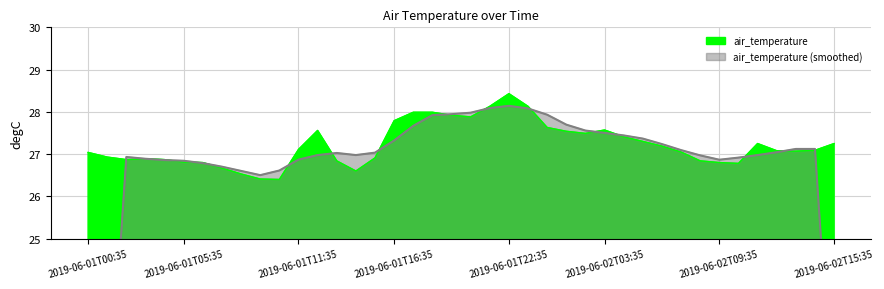

At which category does the chart reach its peak across all series?

2019-06-01T22:35